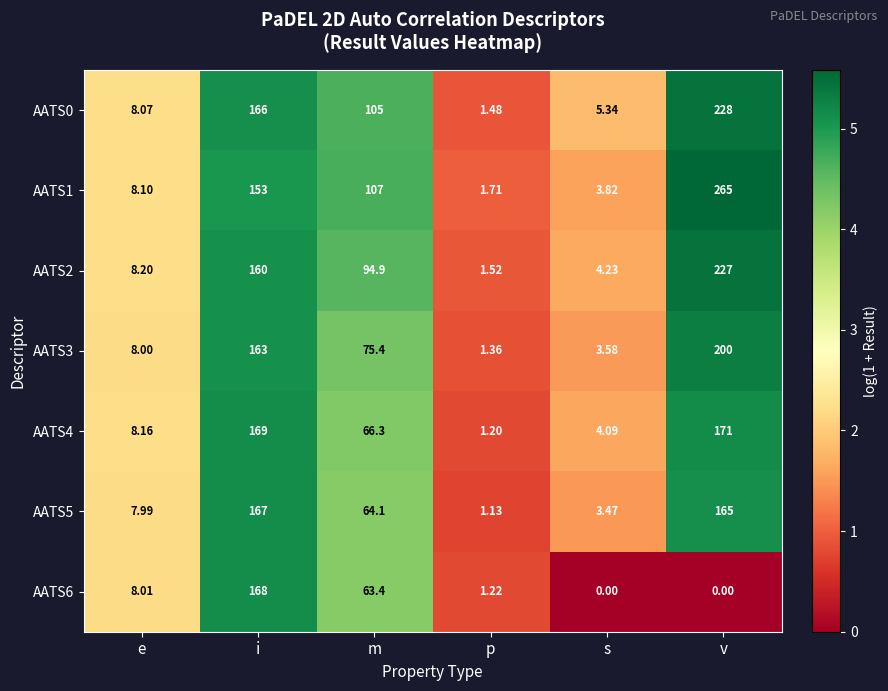

At which label does AATS3 reach its minimum?

p